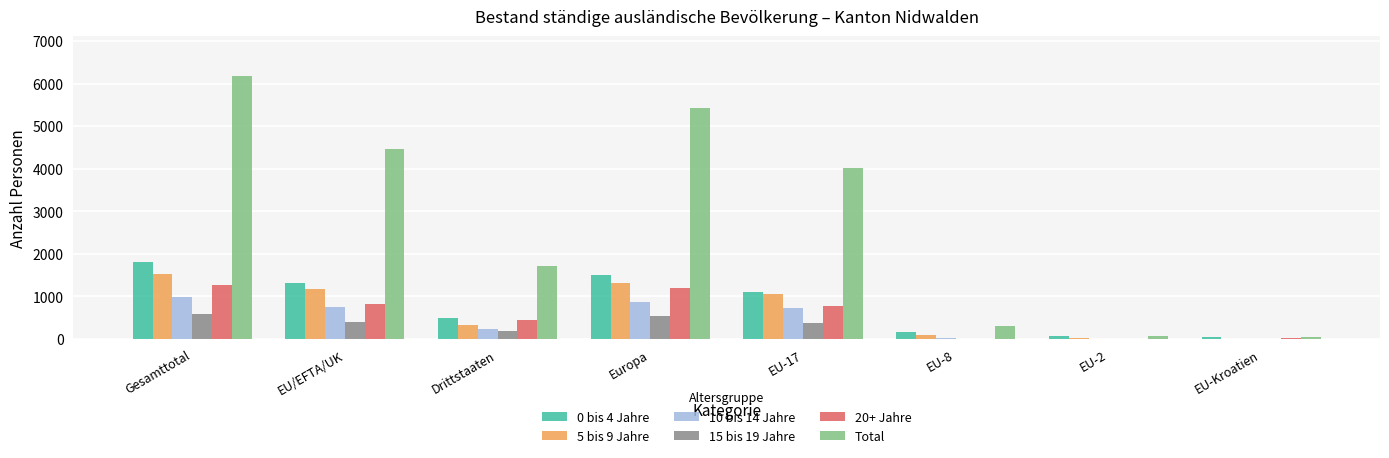

Which series has the largest total across all categories?

Total